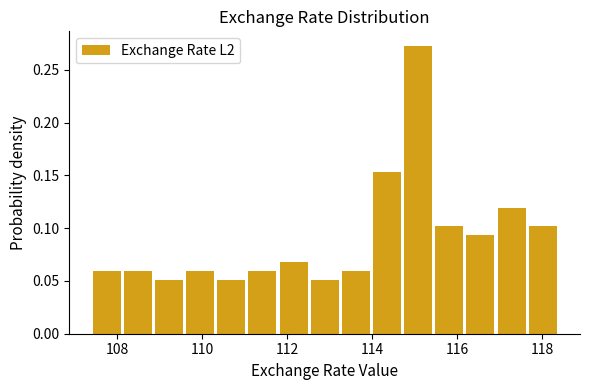

Read against the x-axis, roughly where is the centre of the tallest bar?

115.0